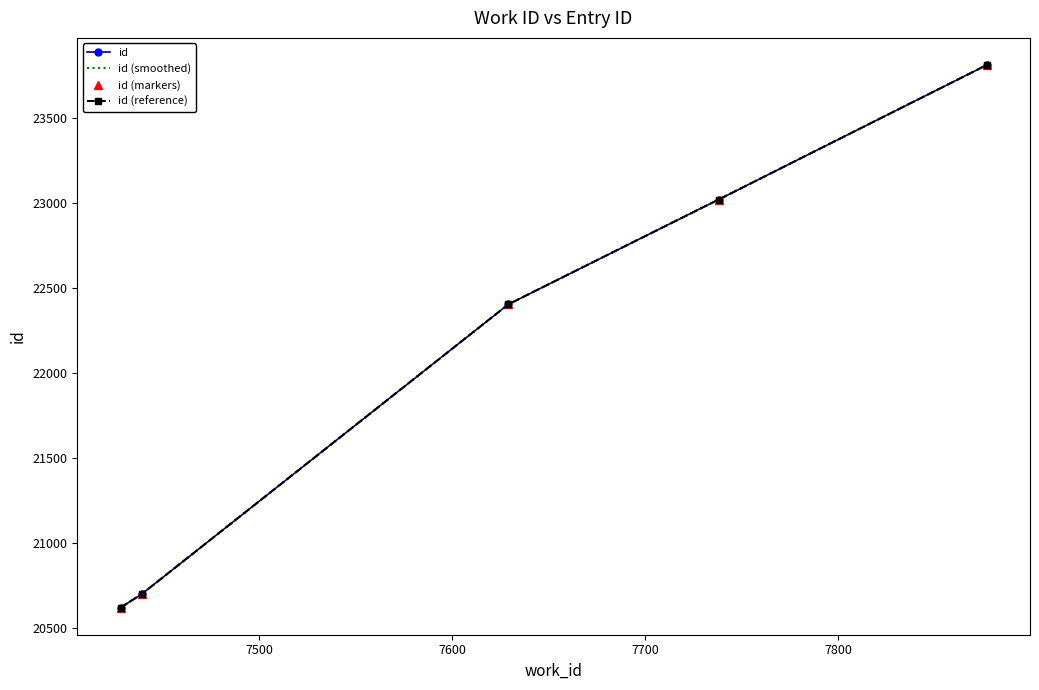

What is the sum of all id values?

110556